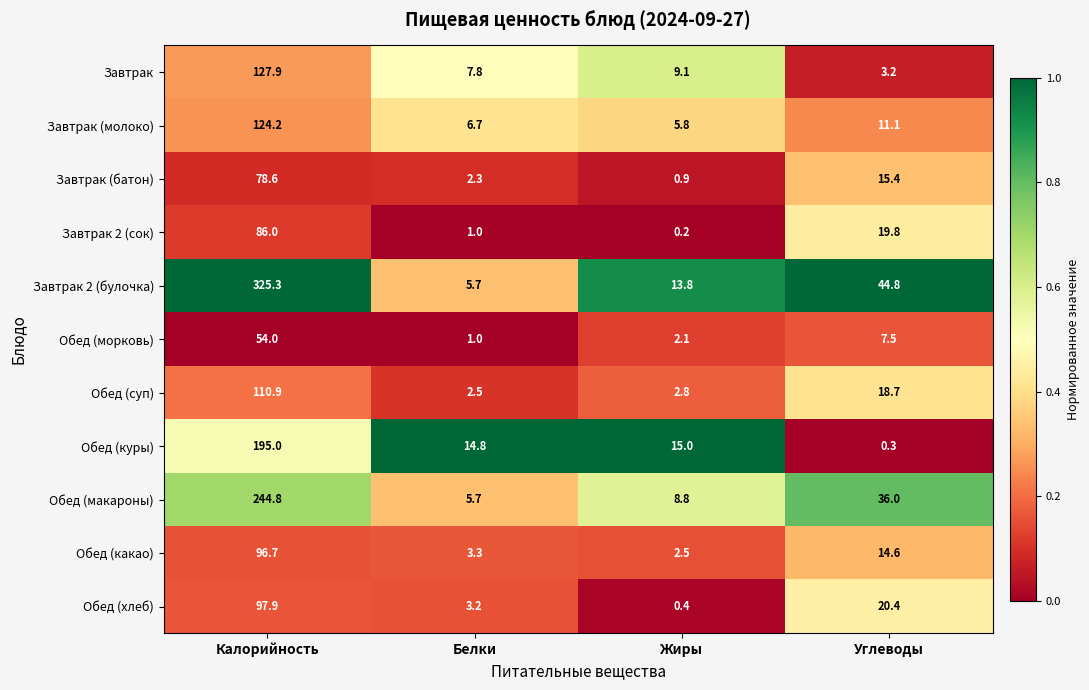

What is the difference between the maximum and second lowest values in the Завтрак 2 (булочка) series?

311.5